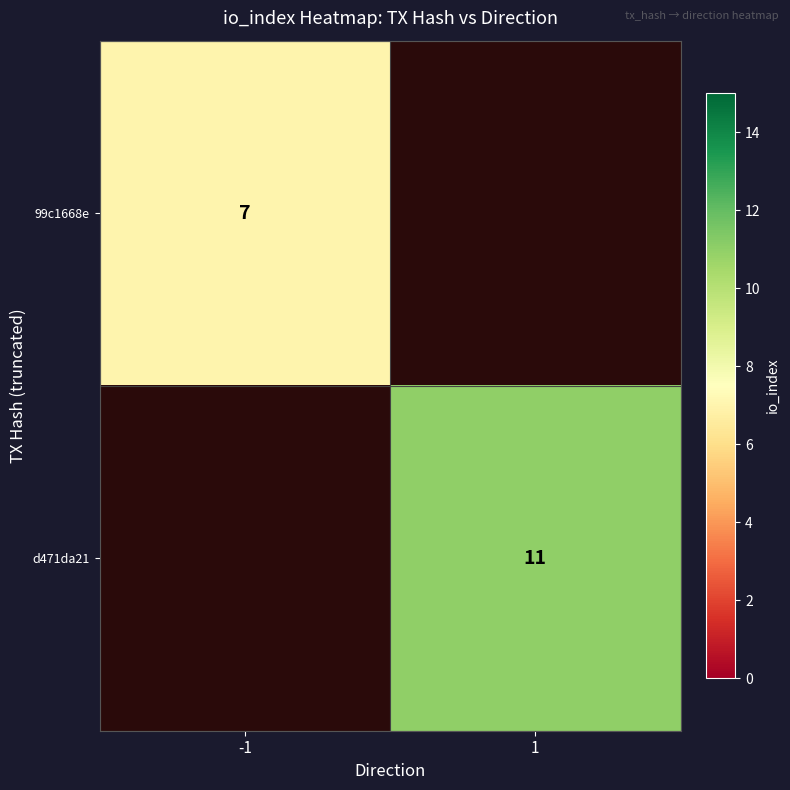

The value of d471da21 at 1 is 18.6. True or false?

False